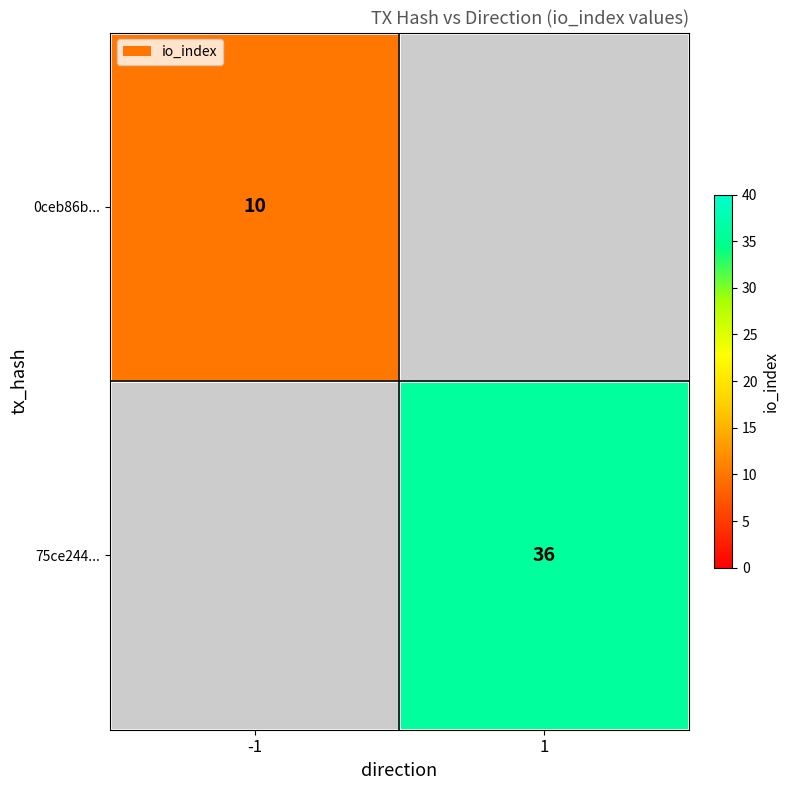

The 75ce244... series shows 50 at 1. True or false?

False